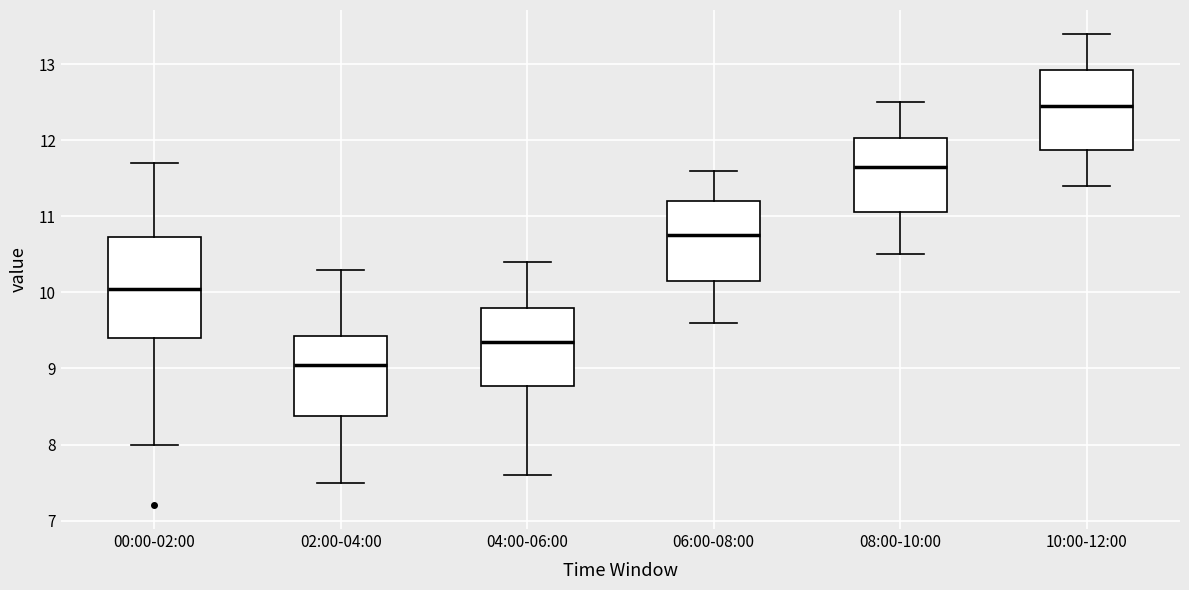

Where does the lower whisker of the box for 00:00-02:00 end on the y-axis? The values are not printed on the chart, so give them approximately, as read against the axis.

8.0